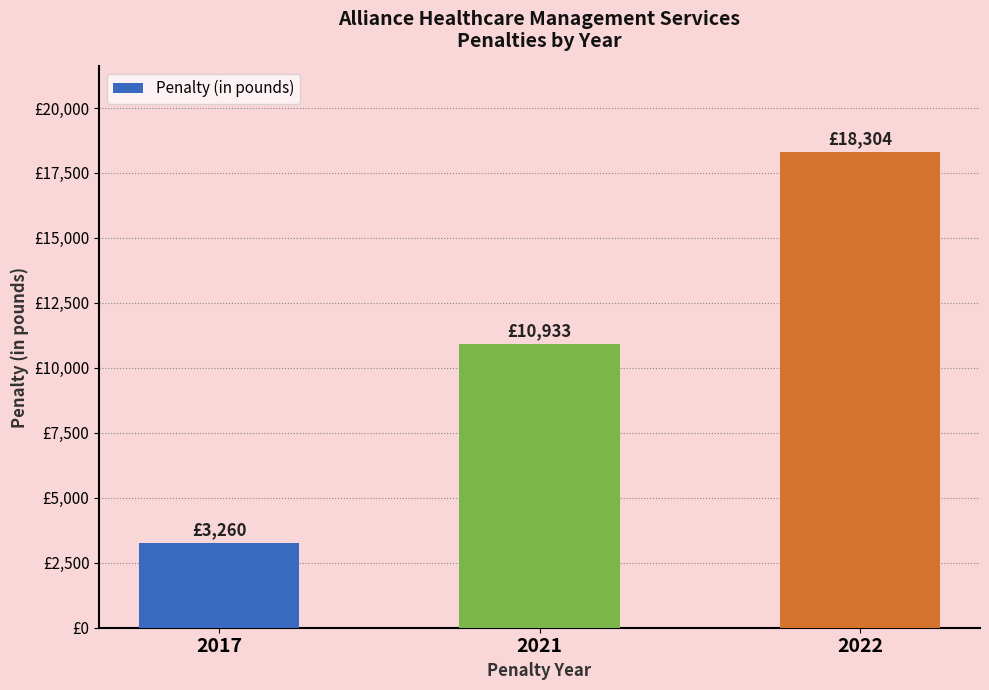

How many values are between 3260 and 18304?

3